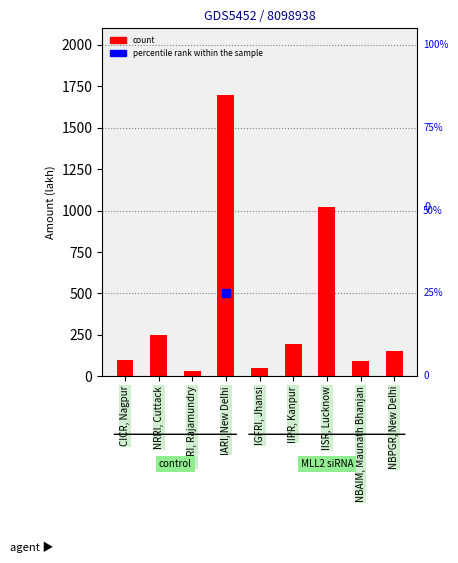

What is the greatest value displayed?

1700.0